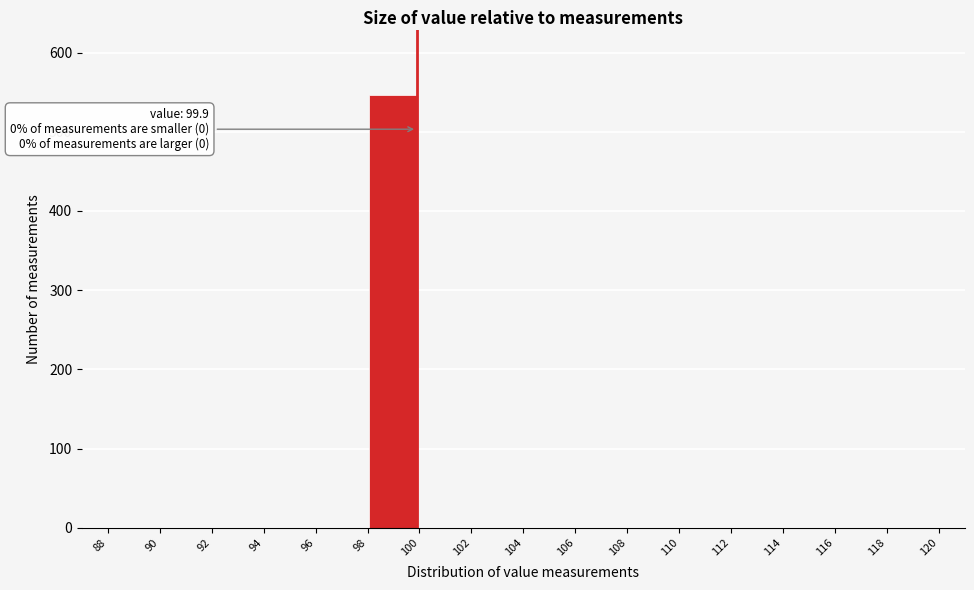

Which range on the x-axis has the tallest bar?

98 to 100